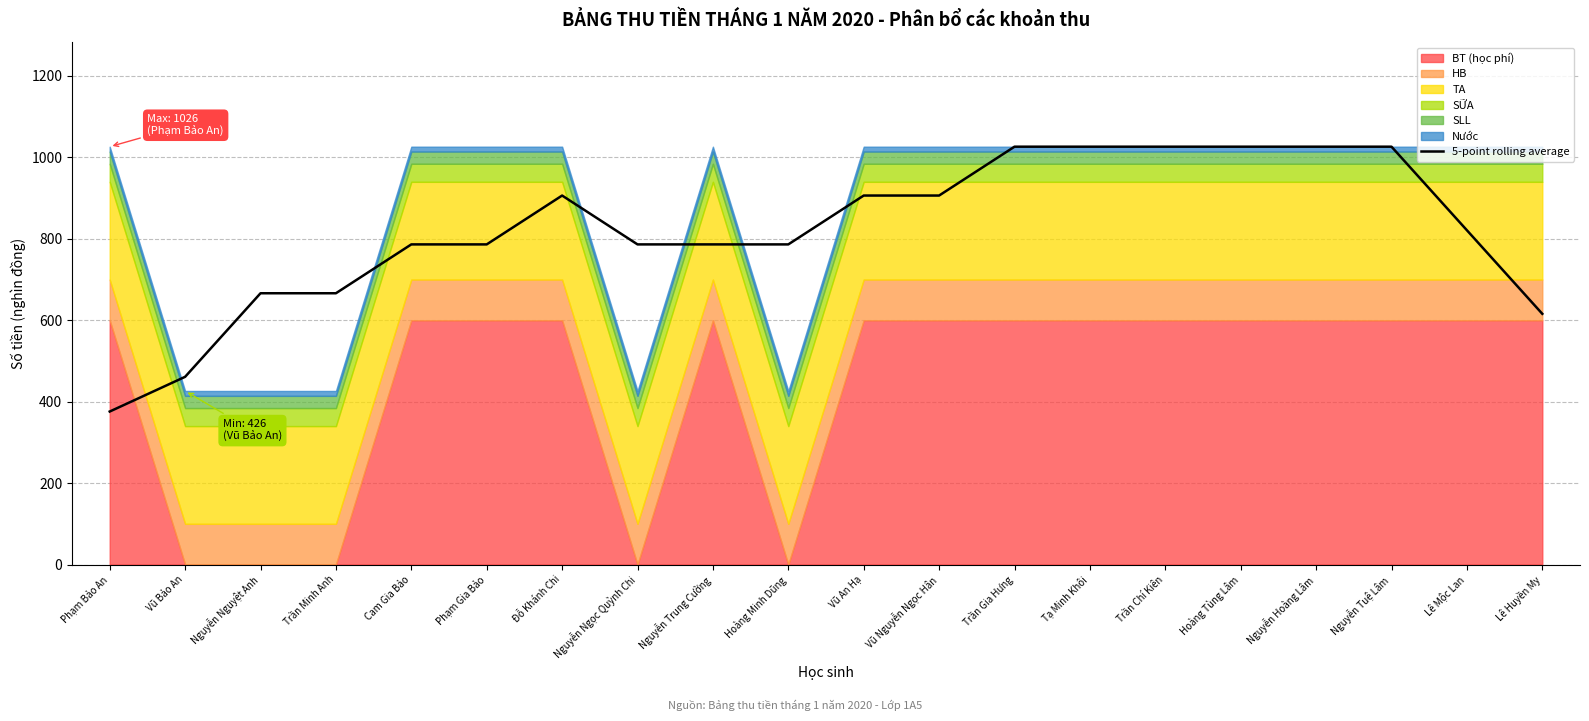

The value at Nguyễn Nguyệt Anh is 1139.1. True or false?

False